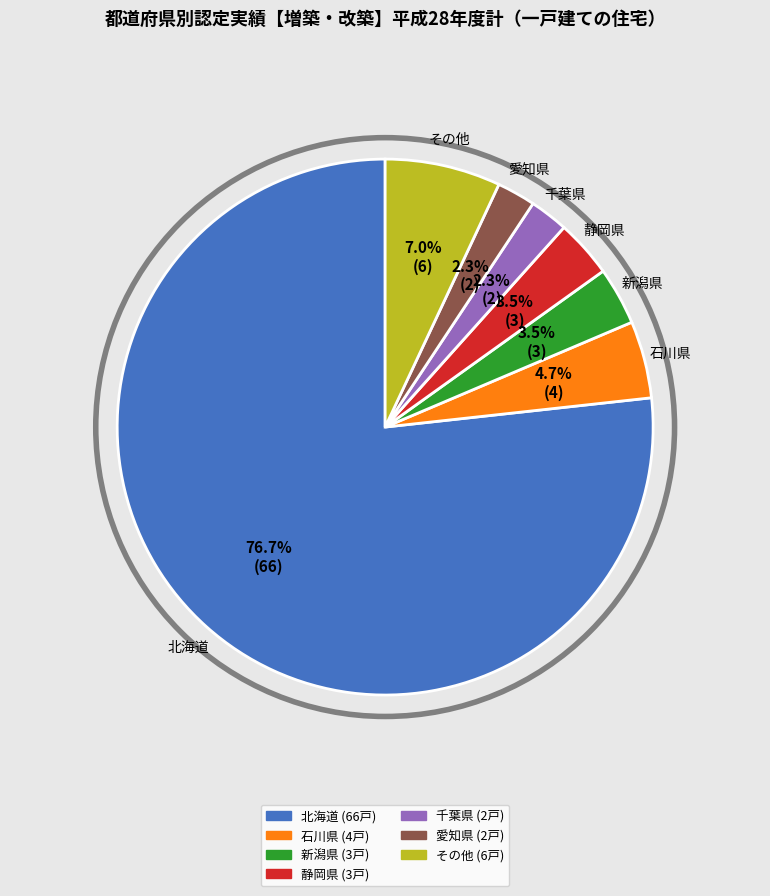

Is there a majority slice in this chart?

Yes